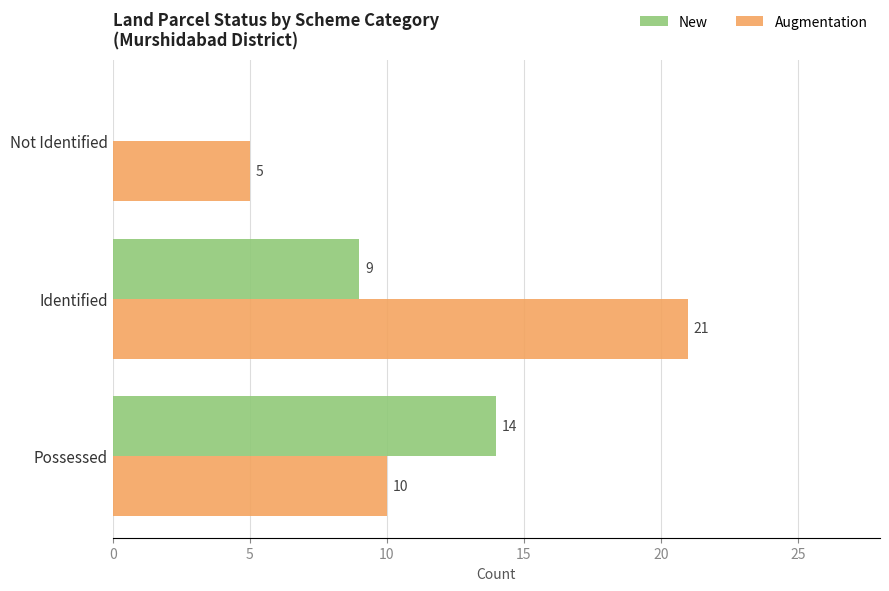

What is the total value across all series at Possessed?

24